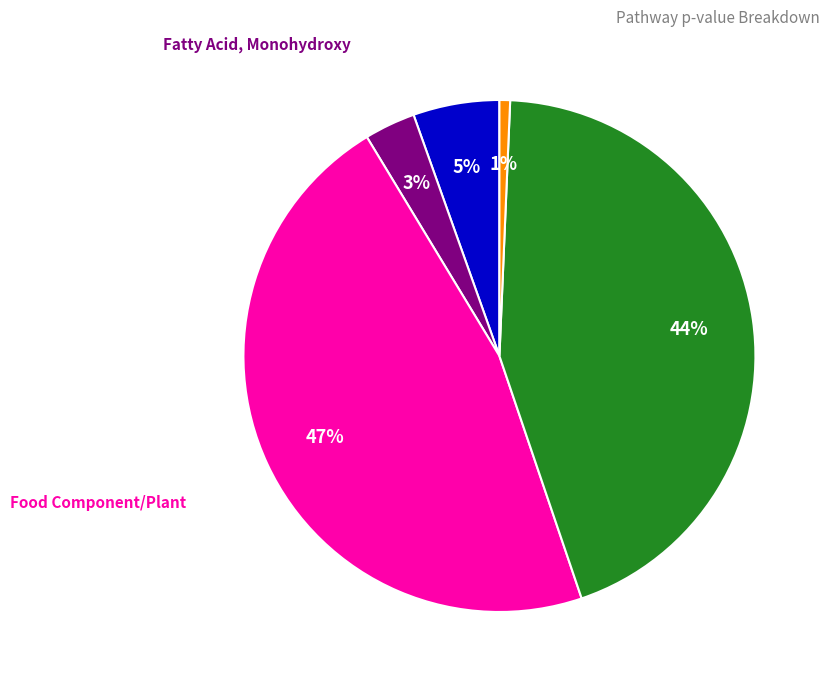

Does any single category account for the majority?

No